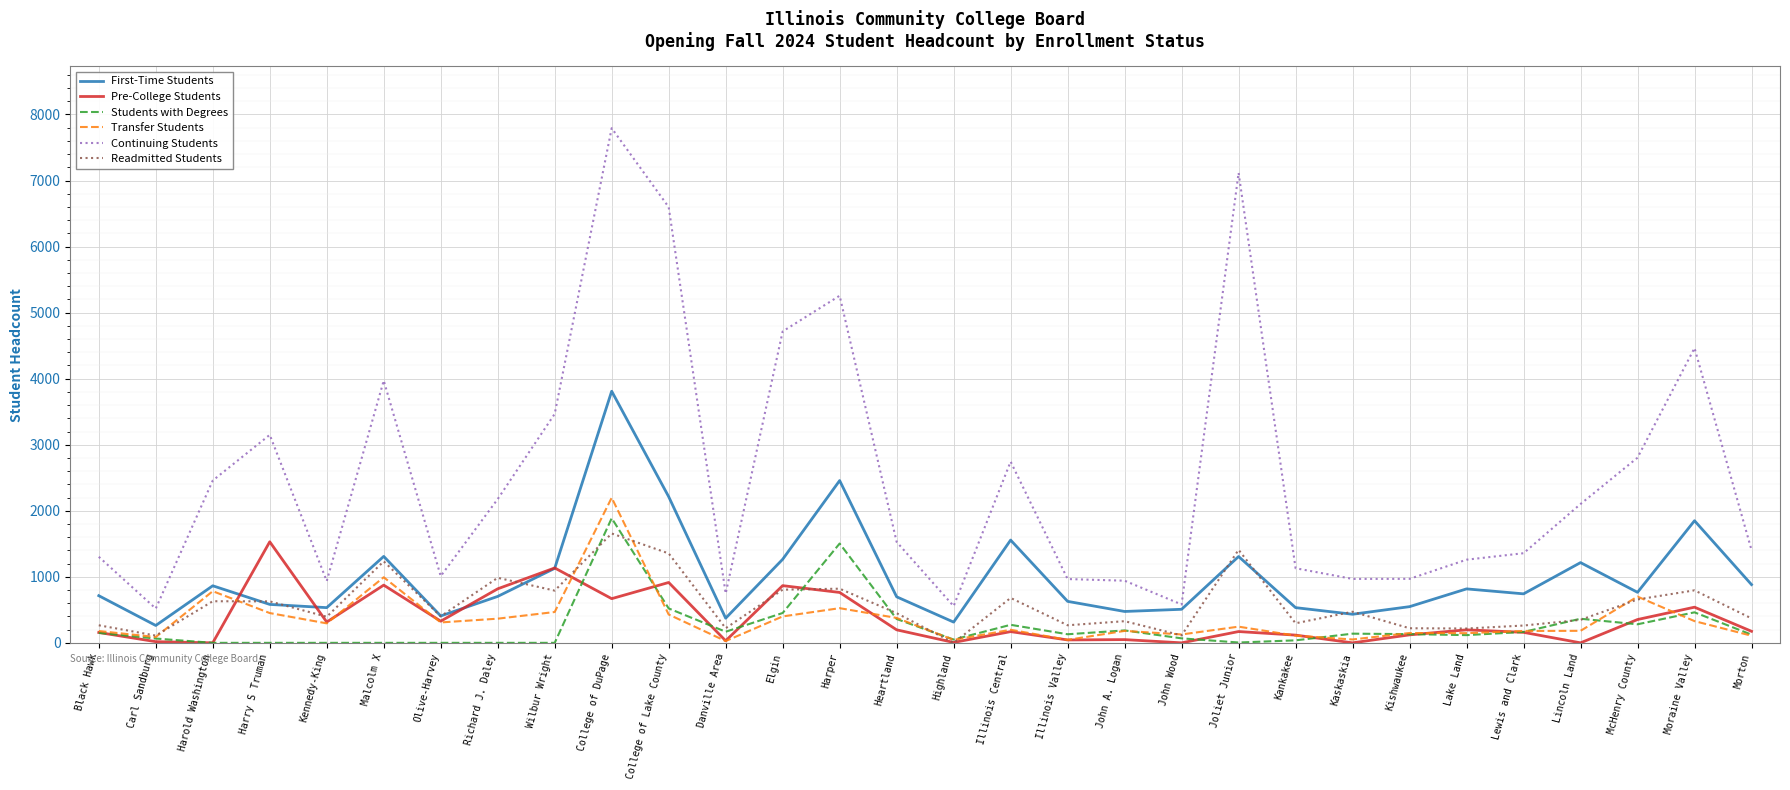

Between College of DuPage and College of Lake County, which series saw the biggest shift?

Transfer Students